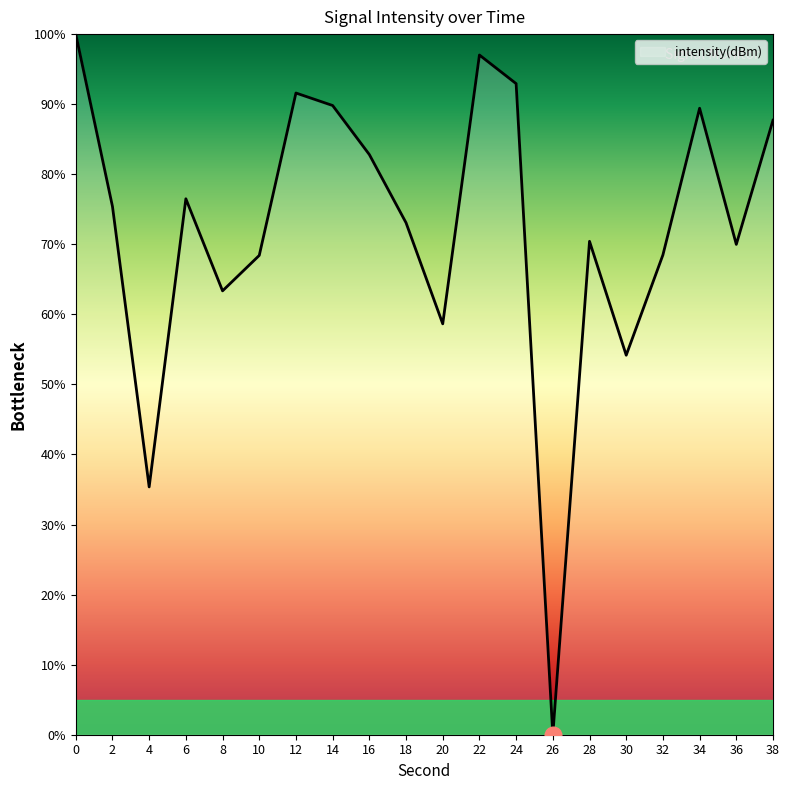

What is the change in value from 16 to 26?

-82.8